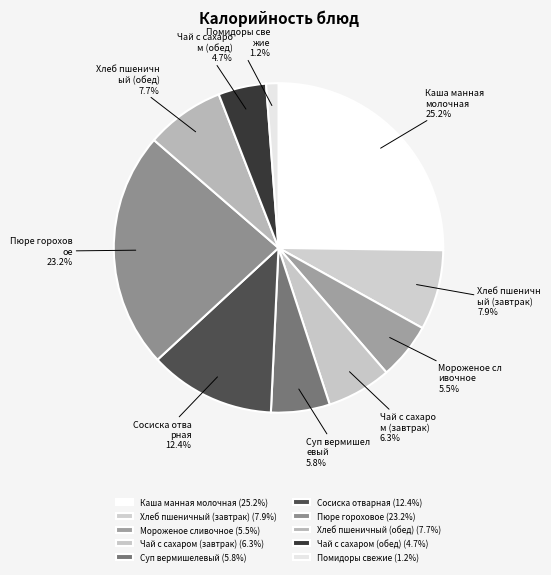

To the nearest percent, what percentage of the pie is Хлеб пшеничный (обед)?

8%